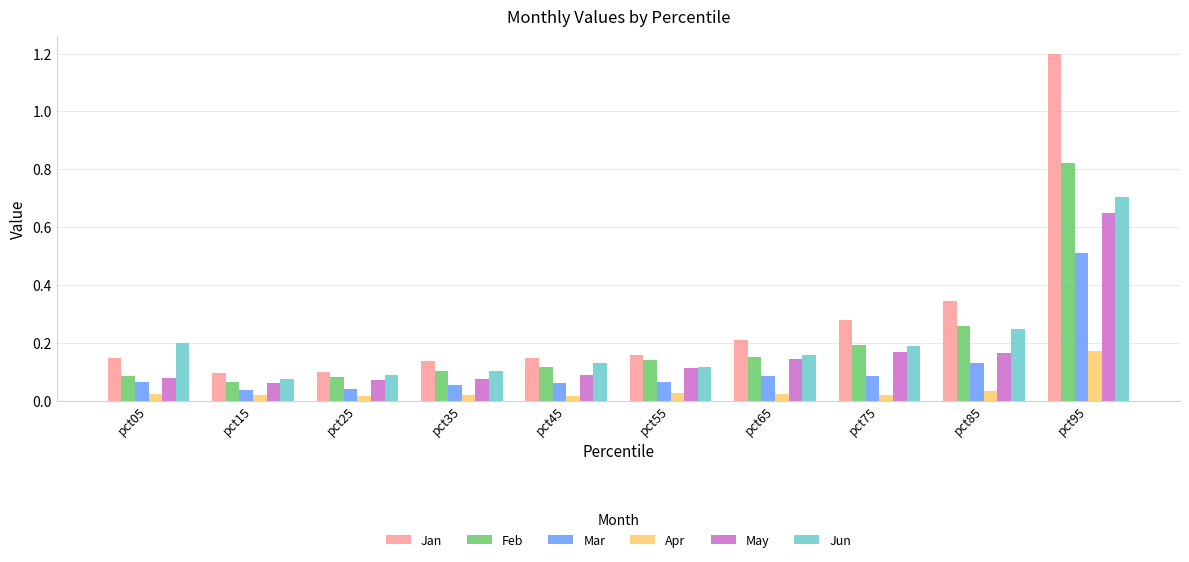

At which label does Apr reach its peak?

pct95